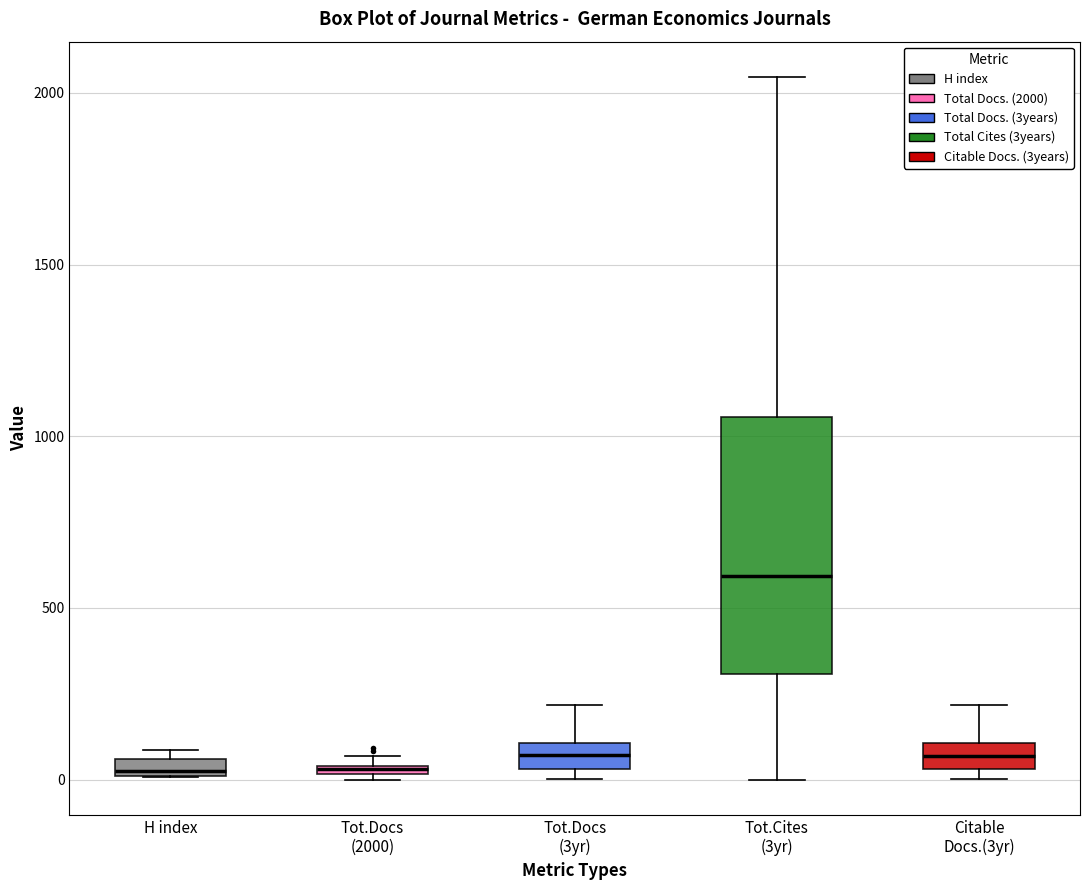

Where does the upper whisker of the box for Tot.Docs (3yr) end on the y-axis? The values are not printed on the chart, so give them approximately, as read against the axis.

200